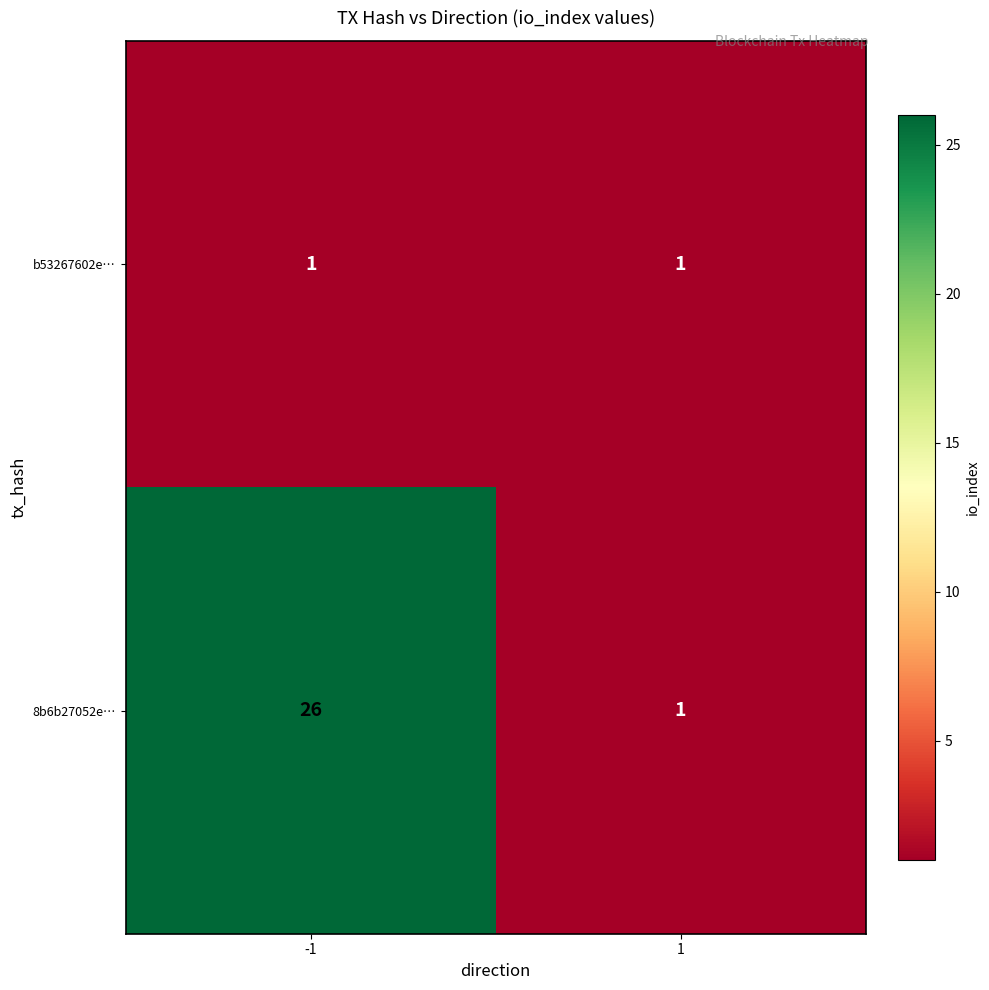

What is the total value across all series at 1?

2